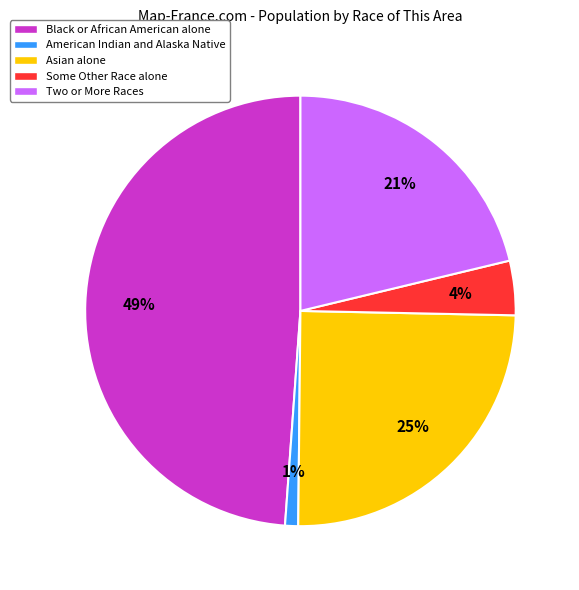

The American Indian and Alaska Native slice represents 1% of the pie. True or false?

True